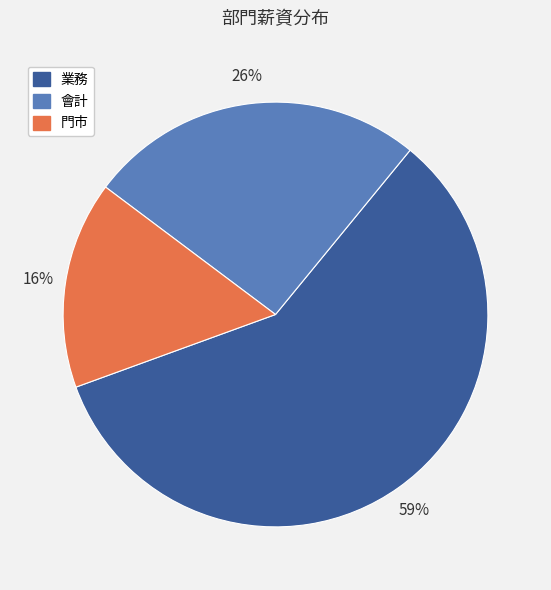

Combined, do 會計 and 業務 account for over 50%?

Yes